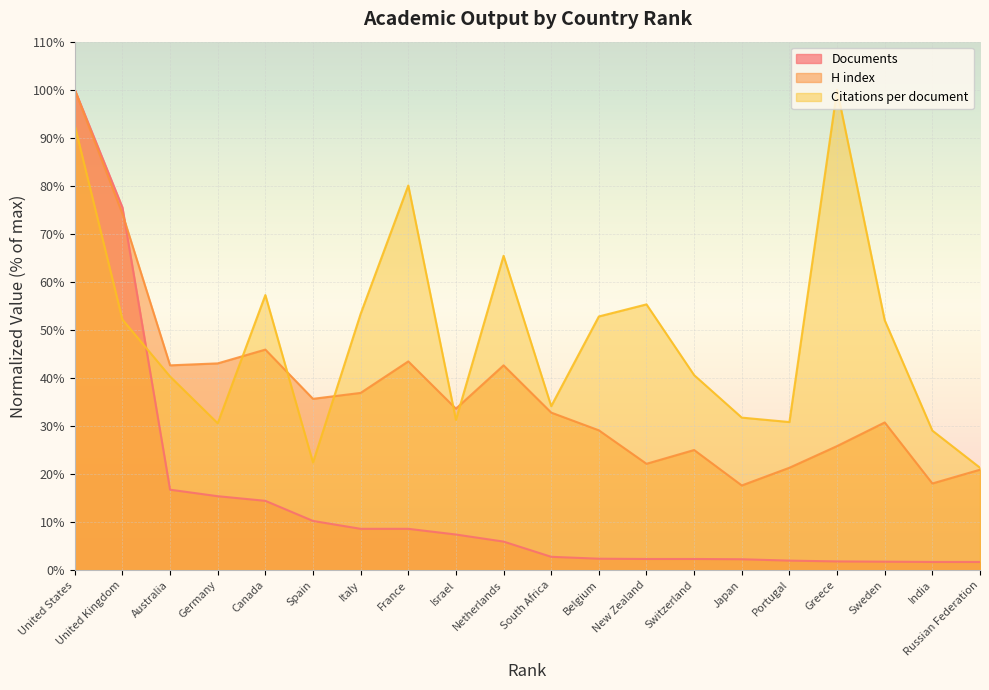

How many intersections are there between Documents and H index?

1